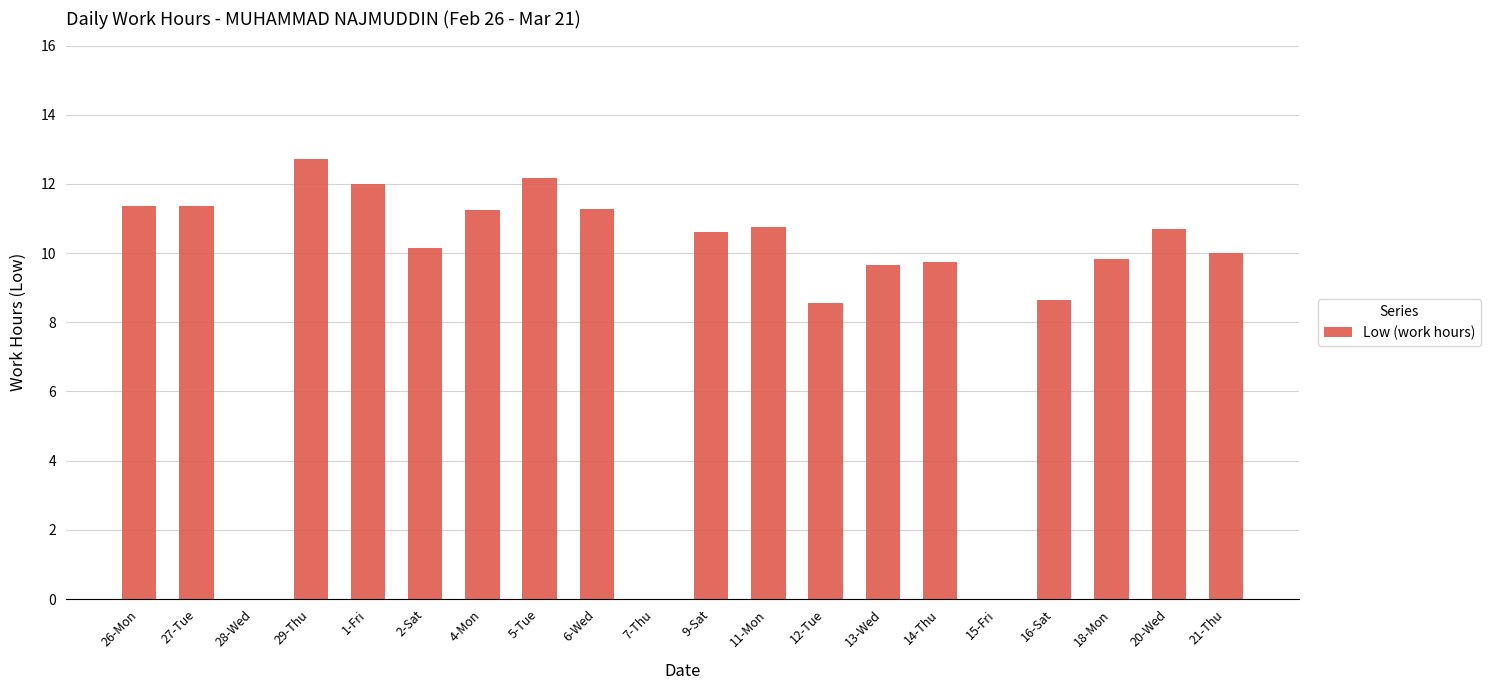

Is it true that the value at 11-Mon is 18.3?

False